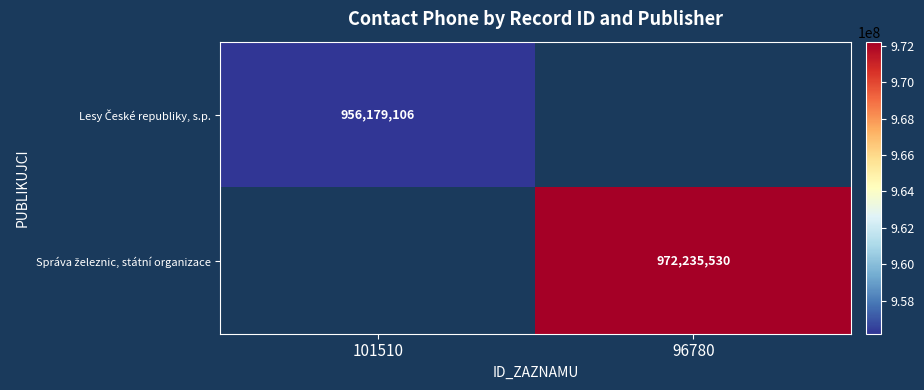

Is it true that Správa železnic, státní organizace equals 491003039.4 at 96780?

False